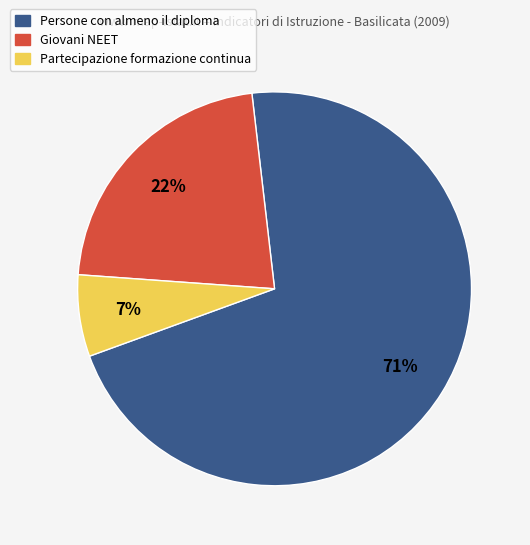

Which category has the smallest portion of the pie?

Partecipazione formazione continua